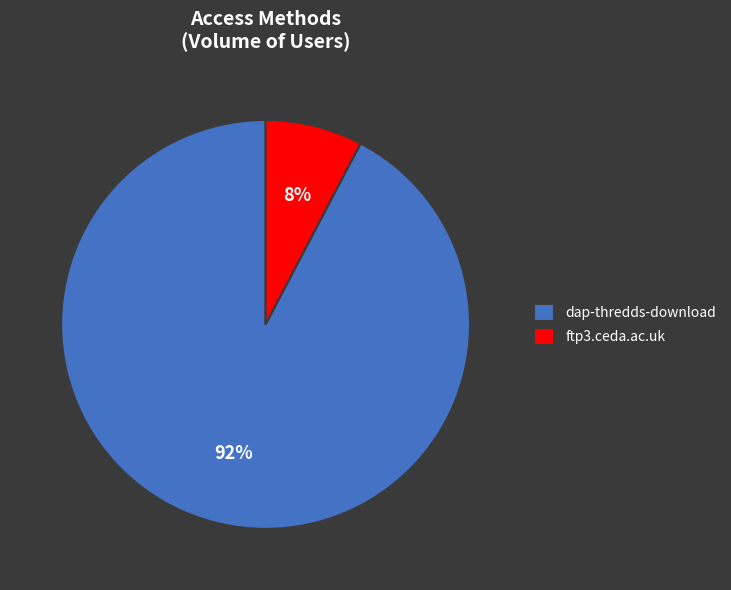

To the nearest percent, what is the combined percentage of dap-thredds-download and ftp3.ceda.ac.uk?

100%